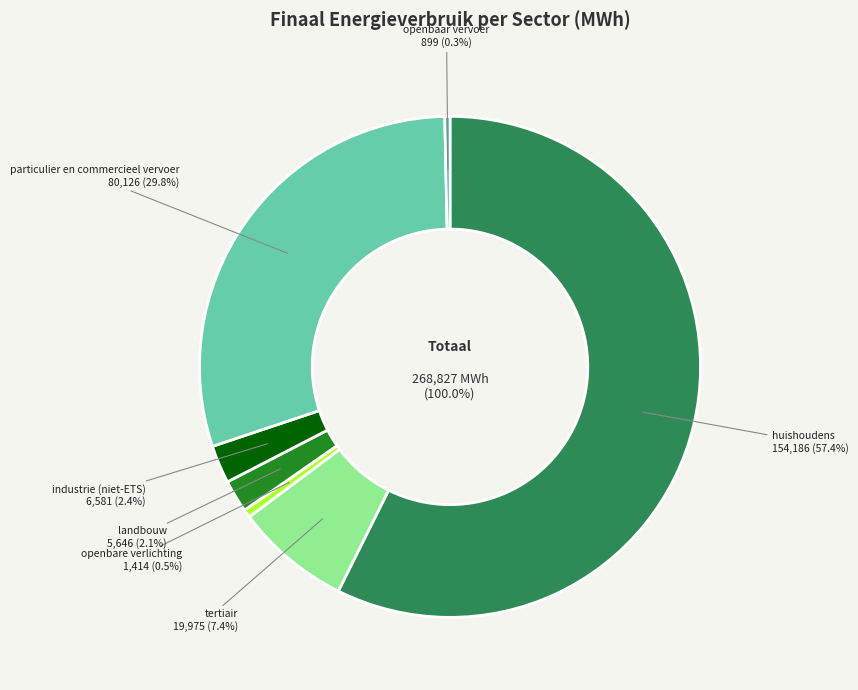

What percentage is the huishoudens slice, to the nearest percent?

57%